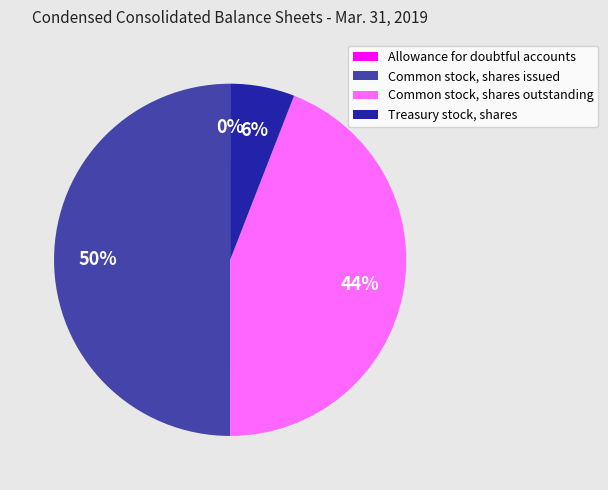

What percentage is the Common stock, shares issued slice, to the nearest percent?

50%